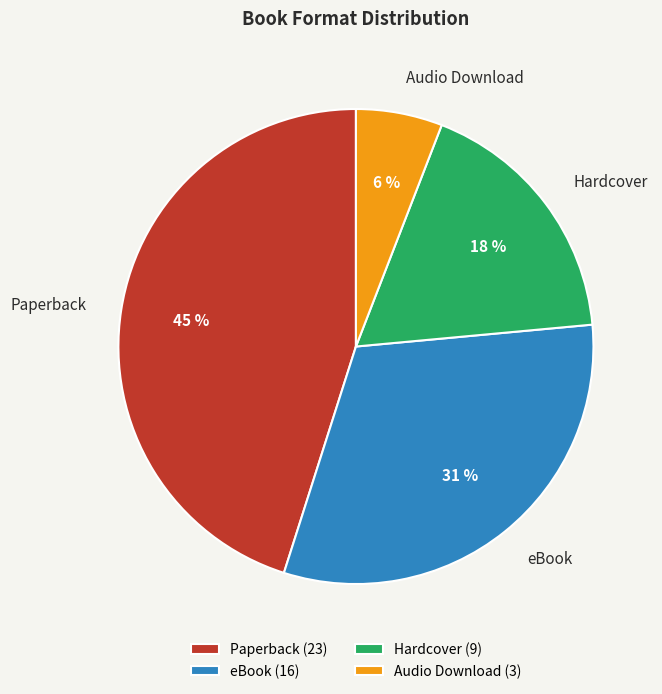

Count the number of slices in the pie.

4